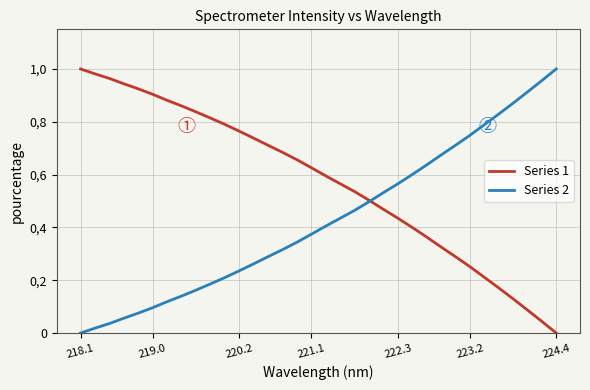

Does the chart have visible grid lines?

Yes